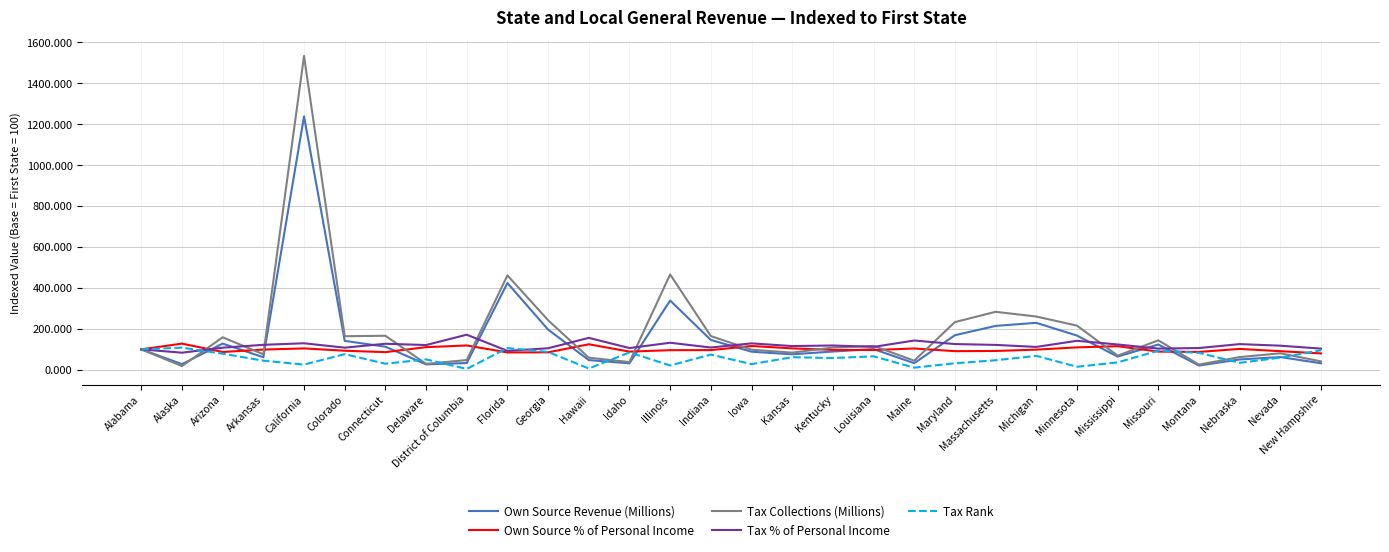

Which series has the widest spread of values?

Tax Collections (Millions)